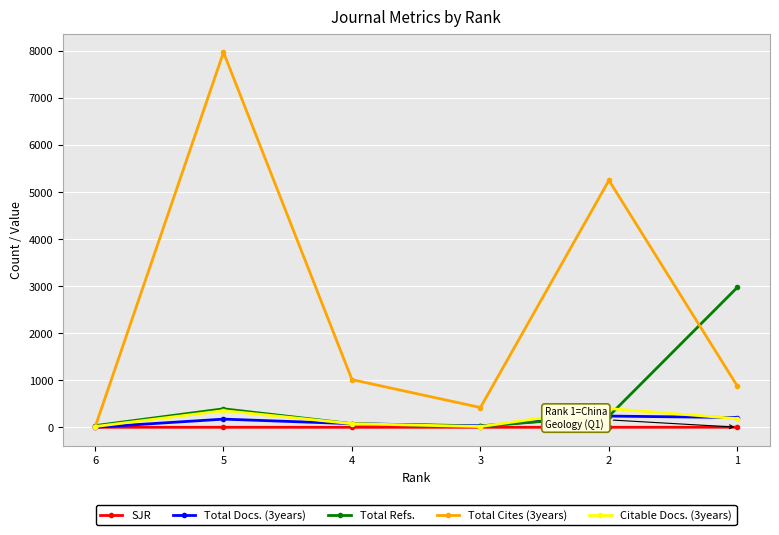

True or false: Total Cites (3years) has more than 1 points higher than both neighbors.

True